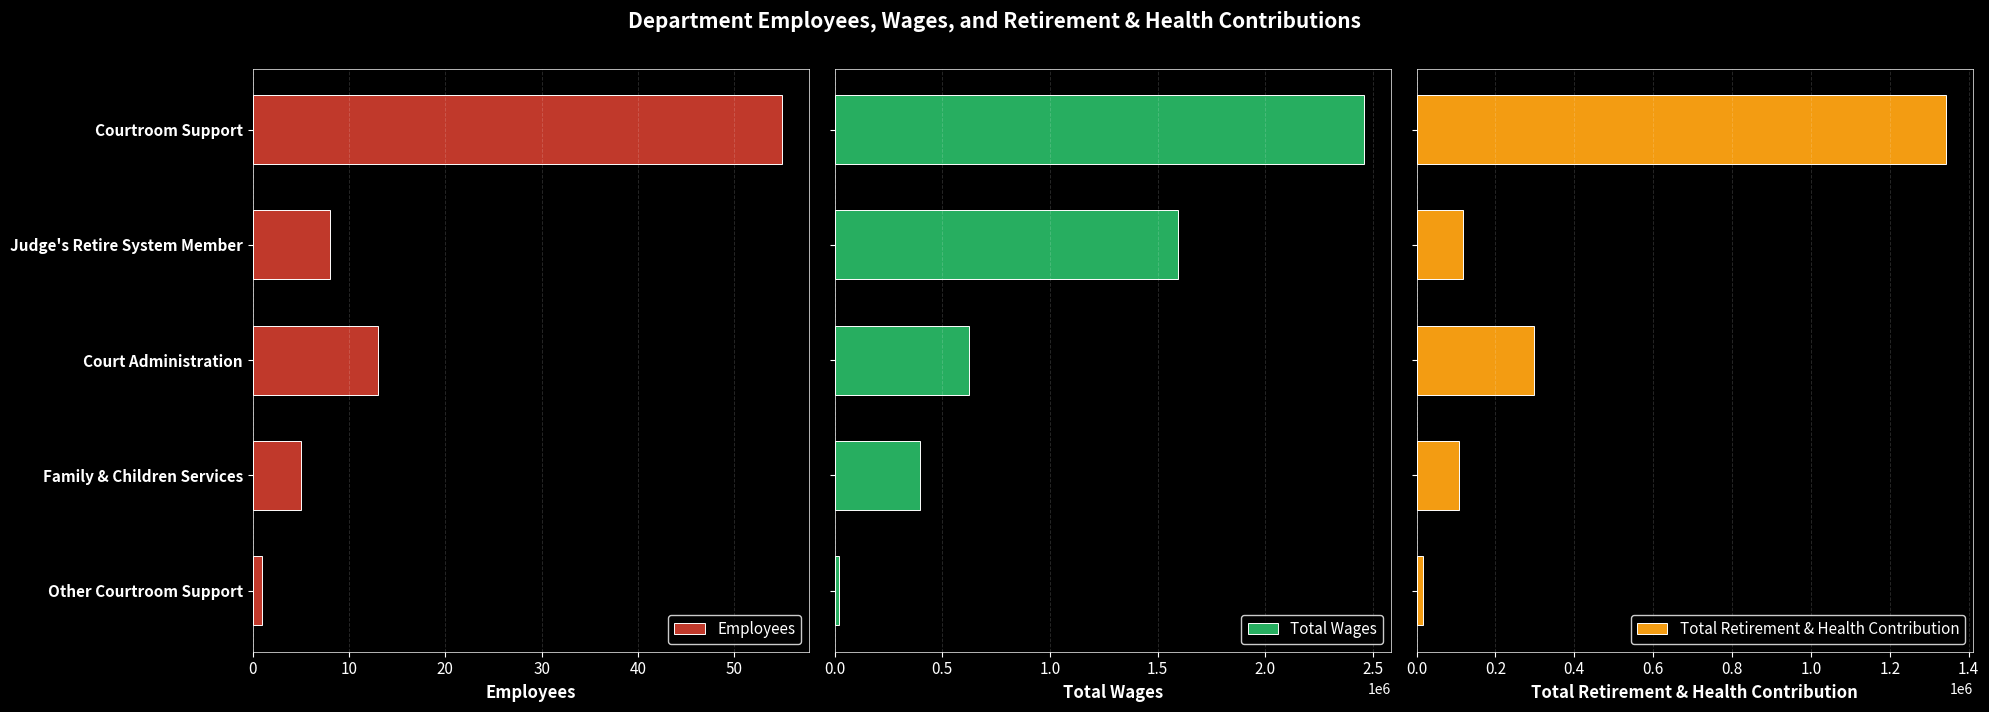

How many data points in Employees are above 8?

2